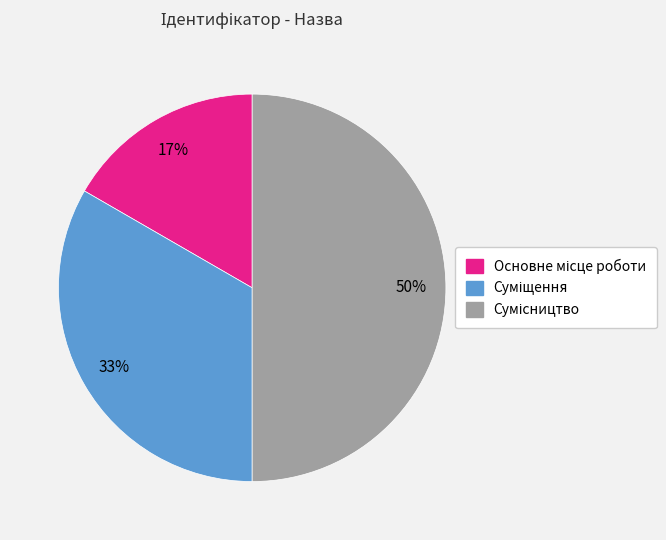

To the nearest percent, what is the difference between the largest and smallest slice percentages?

33%